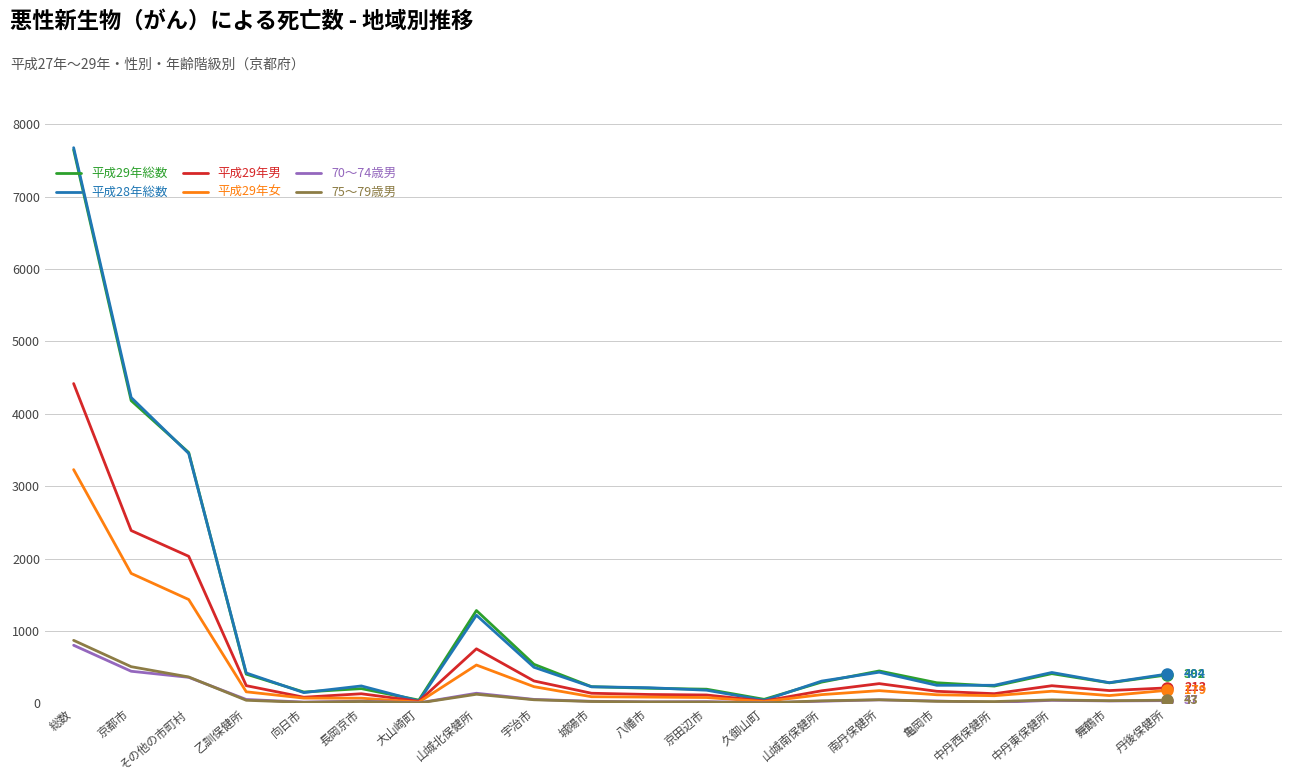

At how many categories does at least one series exceed 5000?

1